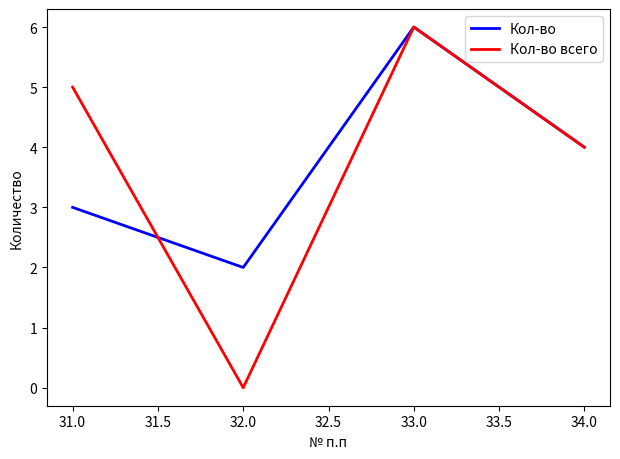

What is the highest value of the Кол-во series?

6